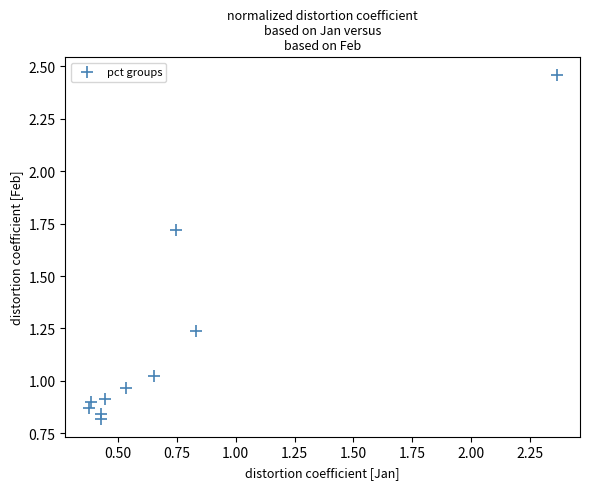

What is the range of X values (max minus min)?

2.0